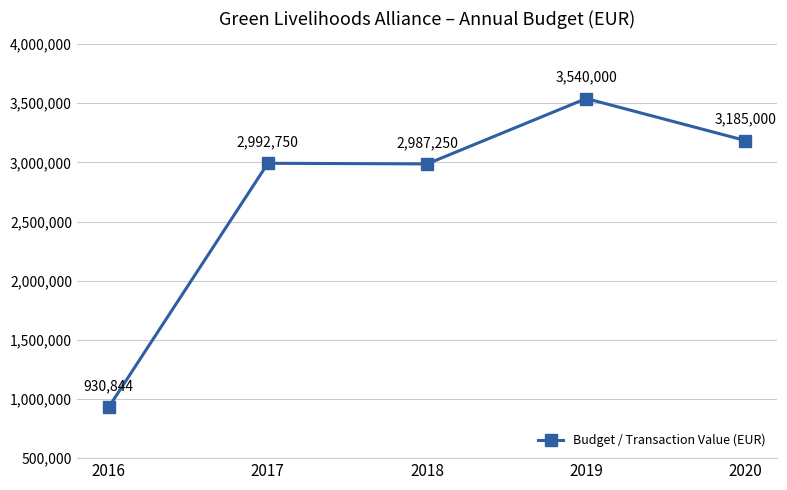

What is the change in value from 2016 to 2019?

+2609156